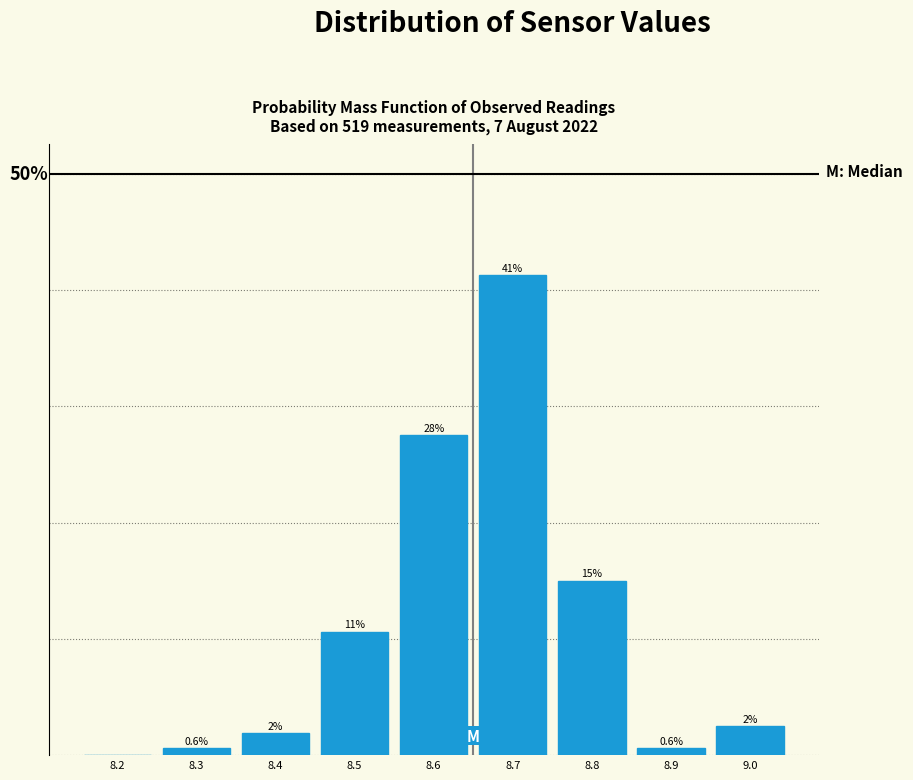

Are the bars horizontal?

No